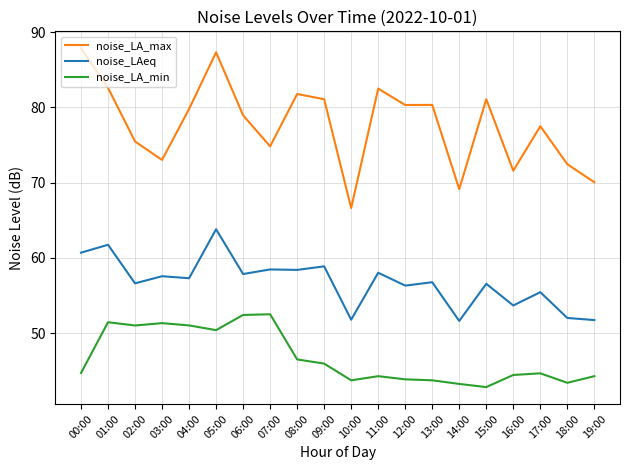

What is the spread (max minus min) of values at 08:00?

35.3